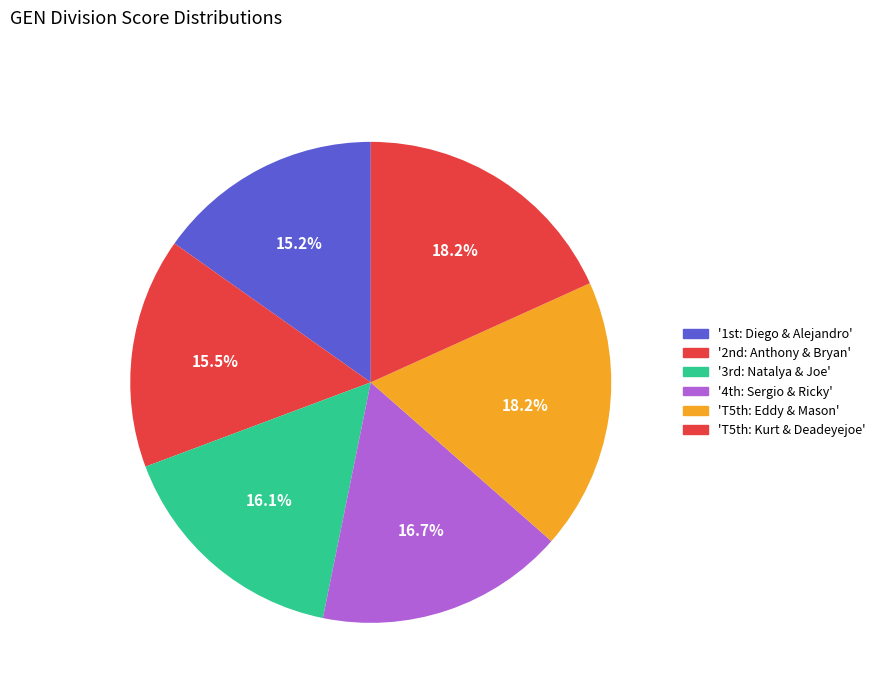

How many segments does this pie chart have?

6